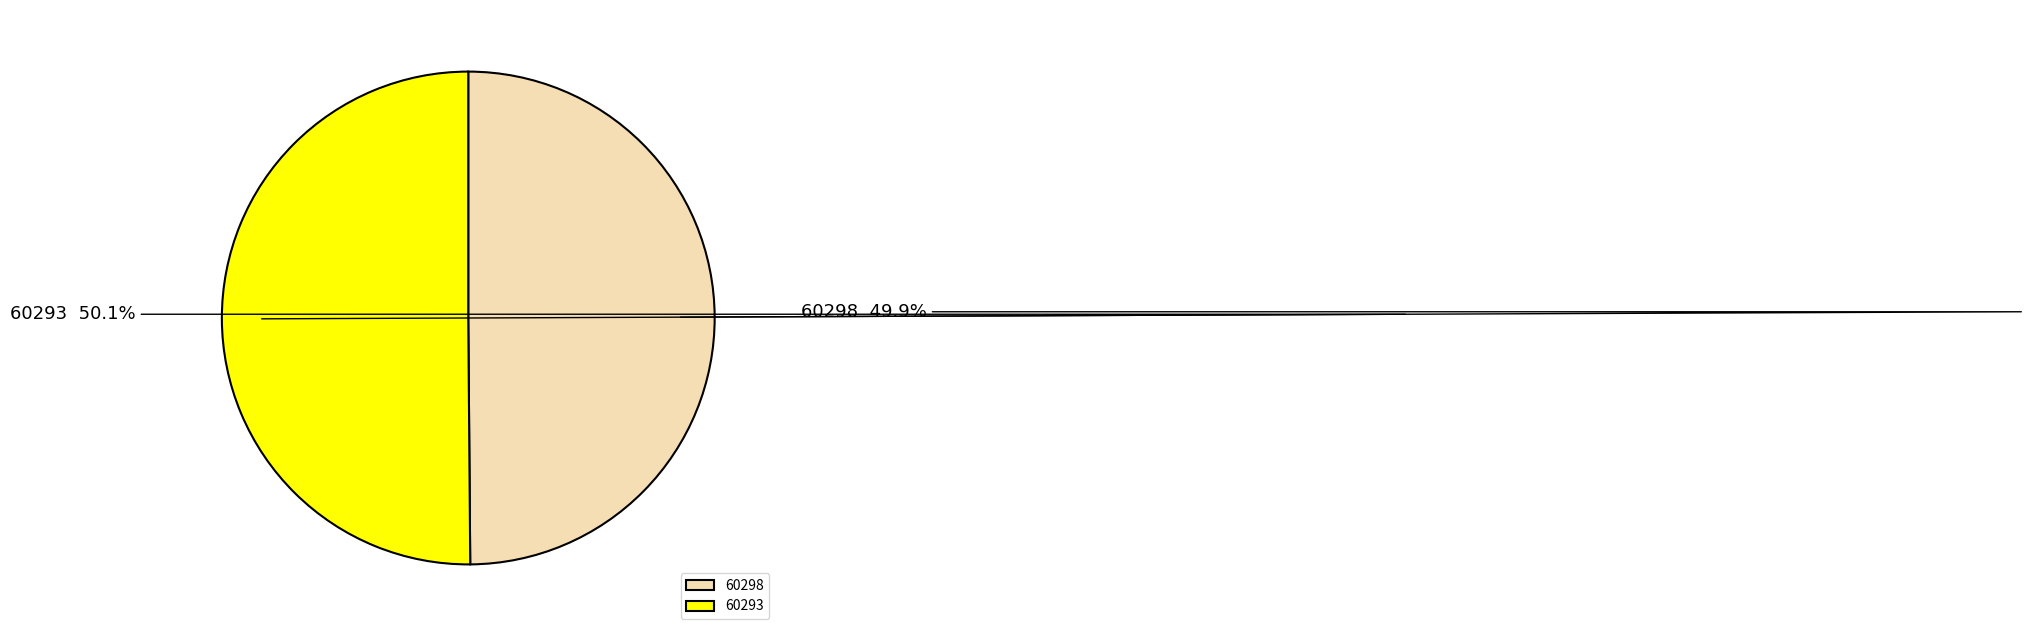

What percentage do 60298 and 60293 together represent?

100.0%